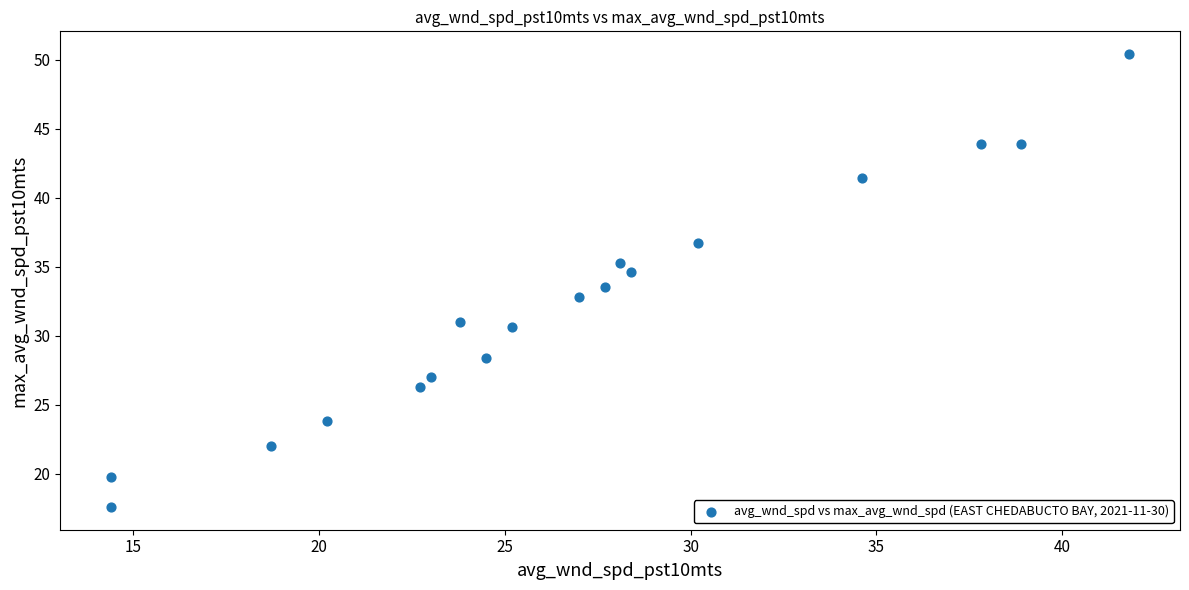

What is the range of X values (max minus min)?

27.4